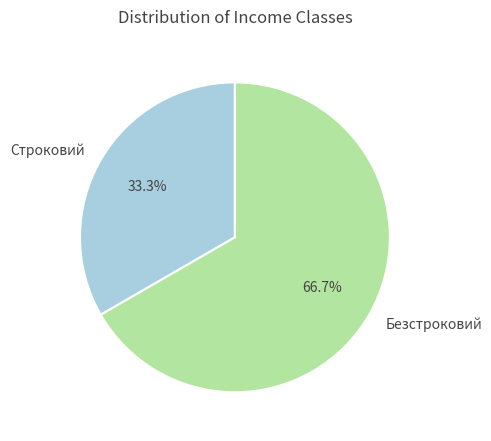

To the nearest percent, what percentage of the pie is Строковий?

33%